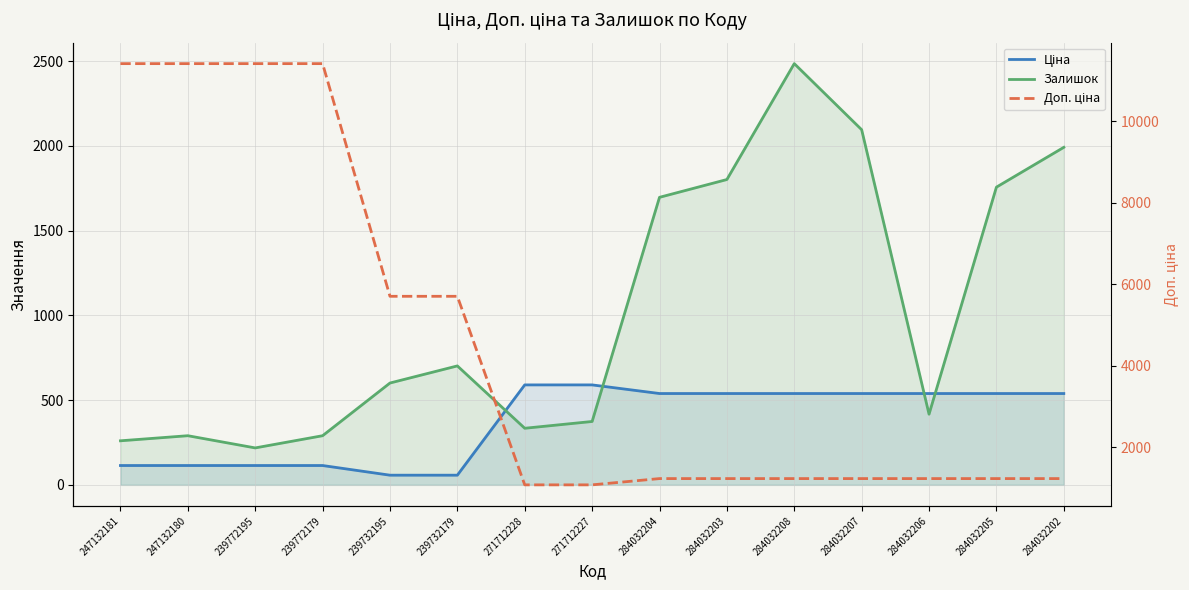

What is the total value across all series at 284032208?

4260.4